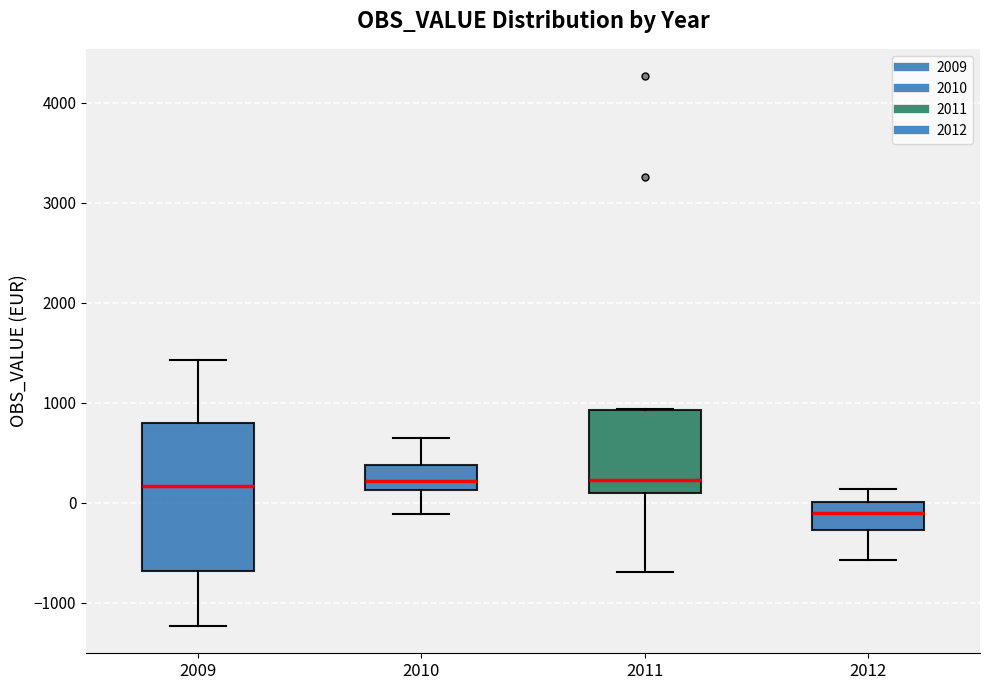

Which box has the lowest median line?

2012